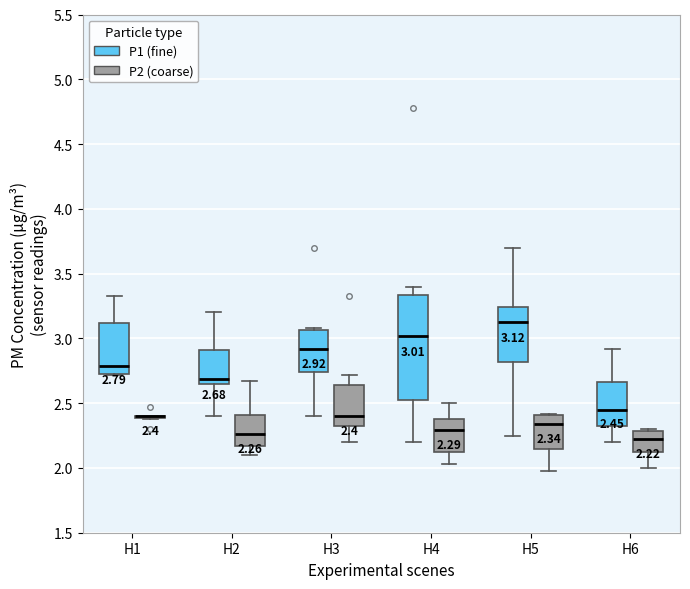

Which box is the tallest, from its lower edge to its upper edge?

H4 (P1 (fine))